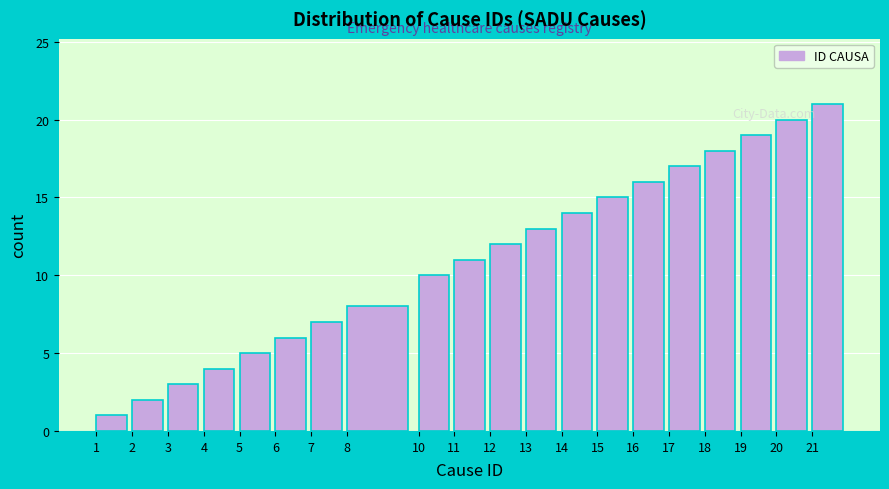

The value at 14 is 14. True or false?

True